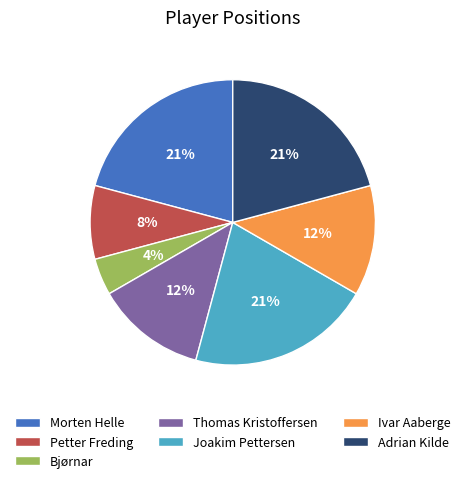

The Bjørnar slice represents 13% of the pie. True or false?

False